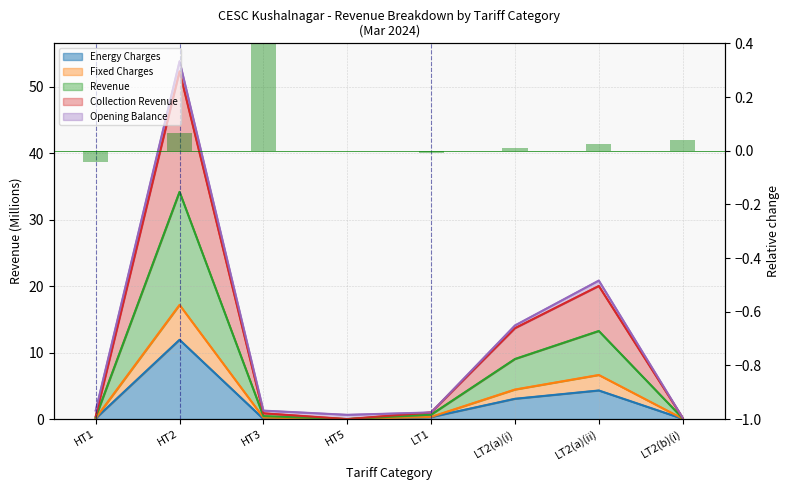

What is the difference between the maximum and minimum values?

1.0